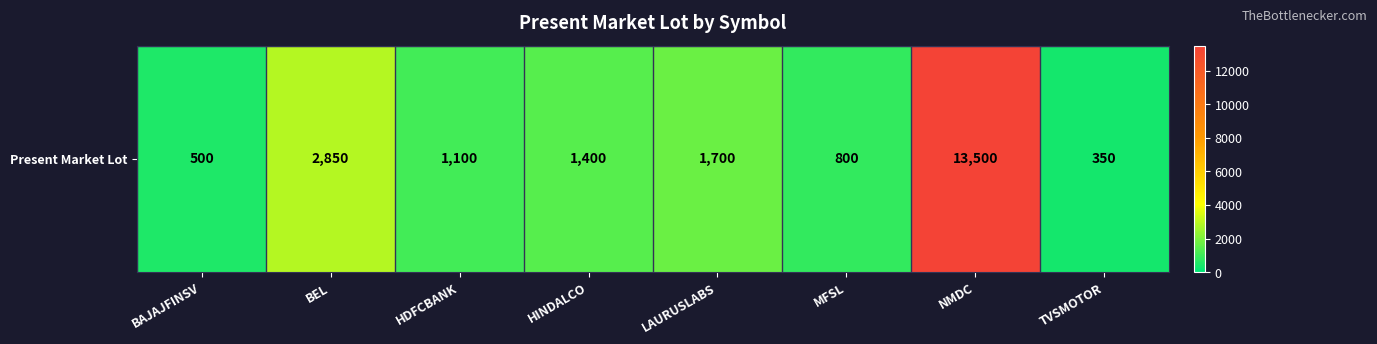

List the labels in order of value, smallest first.

TVSMOTOR, BAJAJFINSV, MFSL, HDFCBANK, HINDALCO, LAURUSLABS, BEL, NMDC